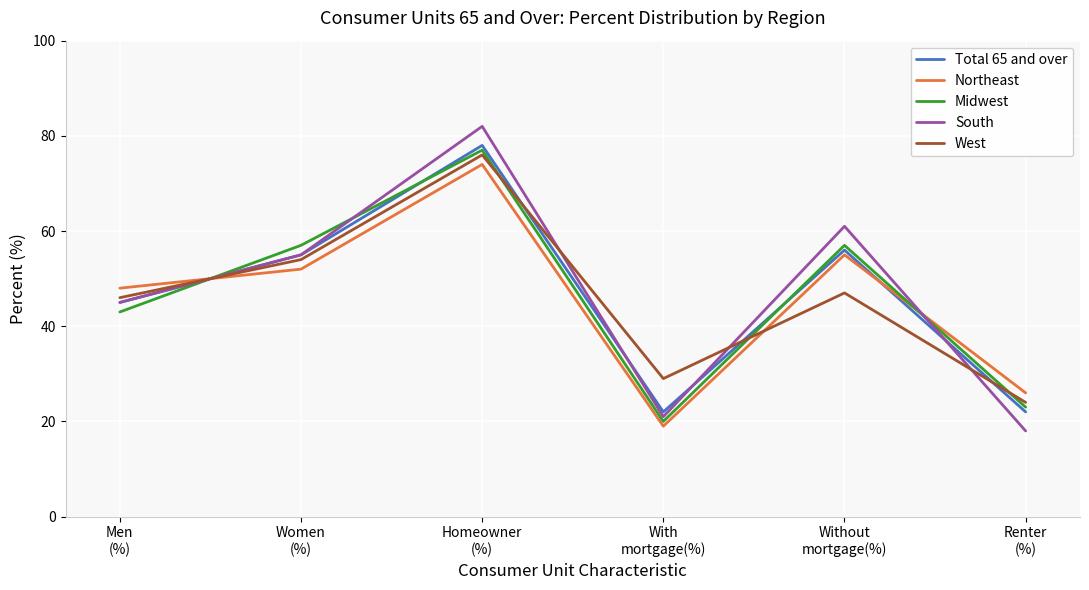

What is the sum of all South values?

282